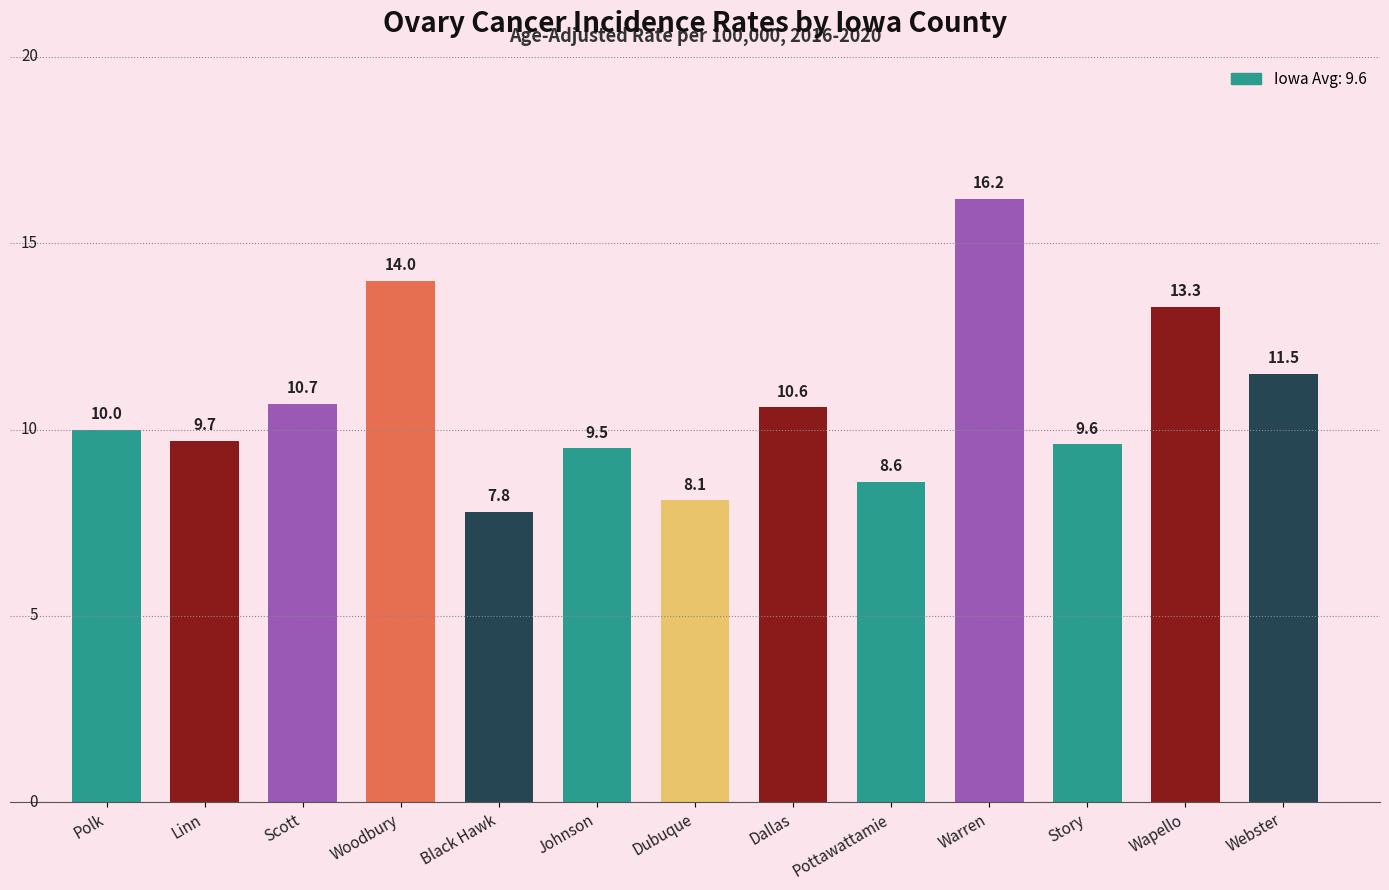

What is the sum of the values at Wapello and Johnson?

22.8